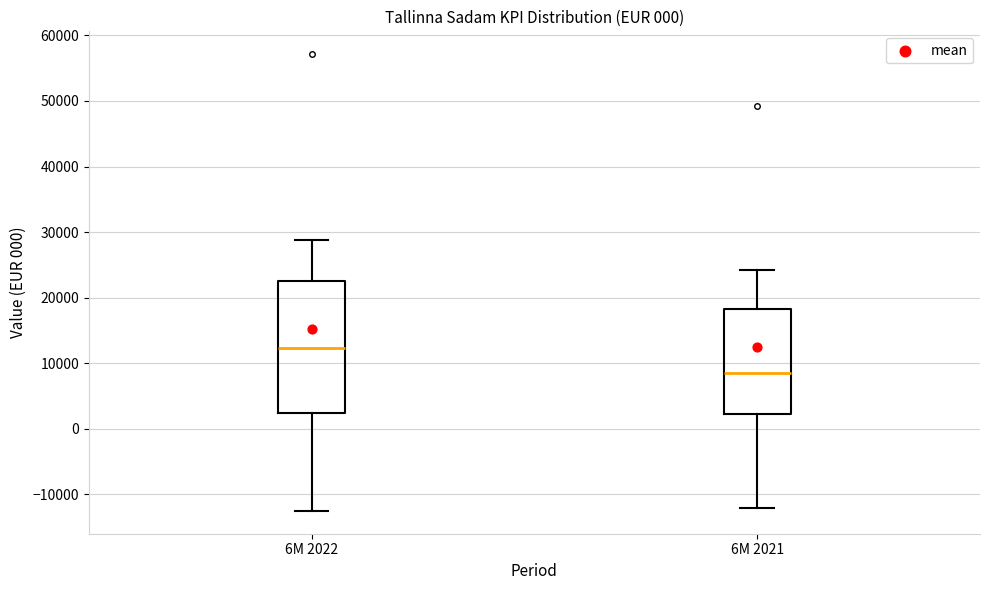

Reading left to right, transcribe this box plot: for each box, give where its median line is, the range the box spans, and where its two whiskers end, as read against the y-axis. The values are not printed on the chart, so give them approximately, as read against the axis.

6M 2022: median 12000, box 2000 to 23000, whiskers -13000 to 29000
6M 2021: median 9000, box 2000 to 18000, whiskers -12000 to 24000